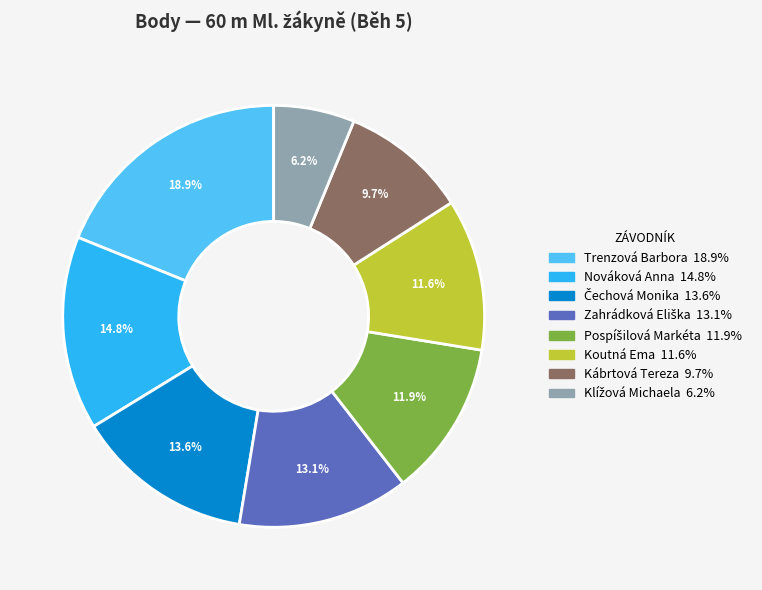

Which slice is the largest?

Trenzová Barbora